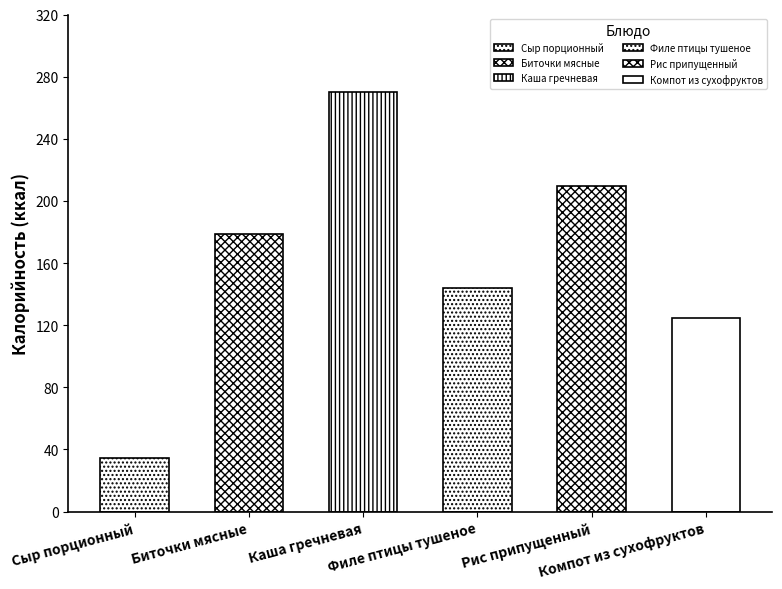

Reading left to right, extract all data points from this chart.

34.6	178.8	269.8	143.7	209.5	124.8